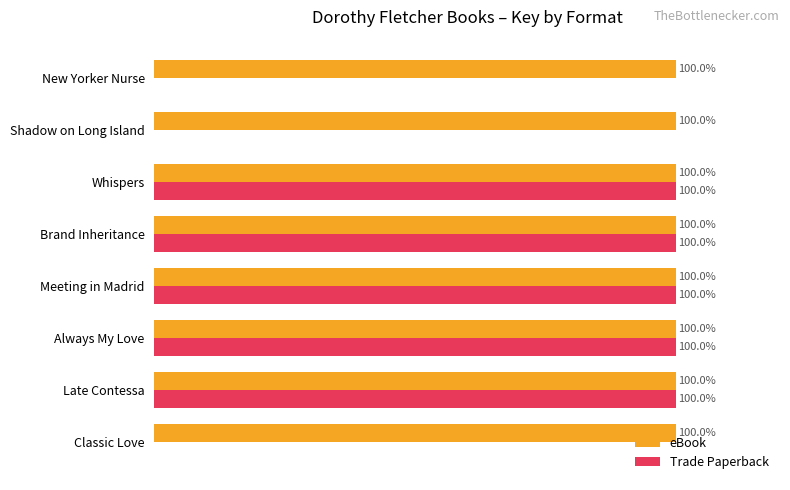

Is the value of eBook at Classic Love greater than the value of Trade Paperback at Classic Love?

Yes